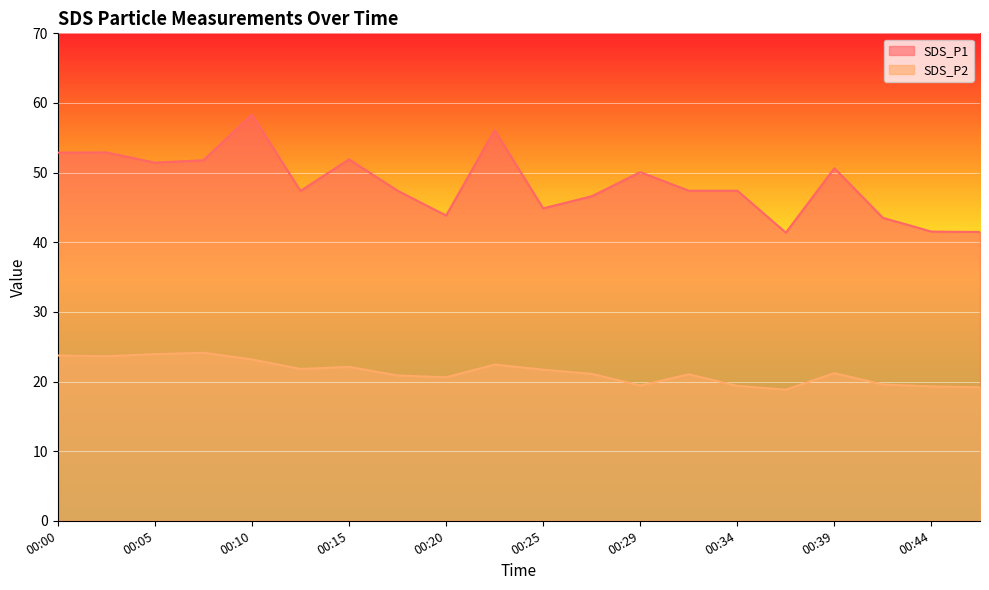

List the series in order of their peak value, lowest first.

SDS_P2, SDS_P1